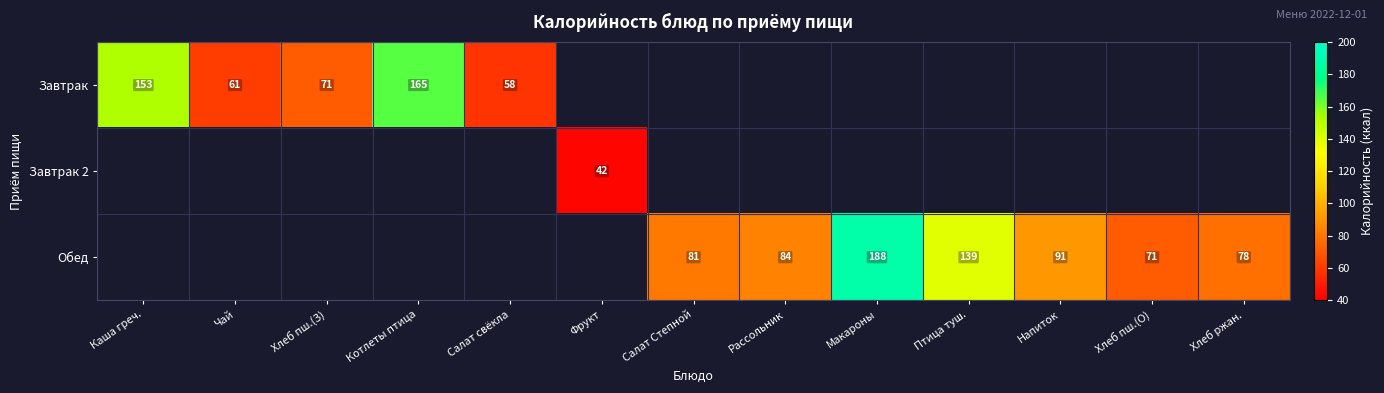

True or false: Обед has a value of 30 at Птица туш..

False